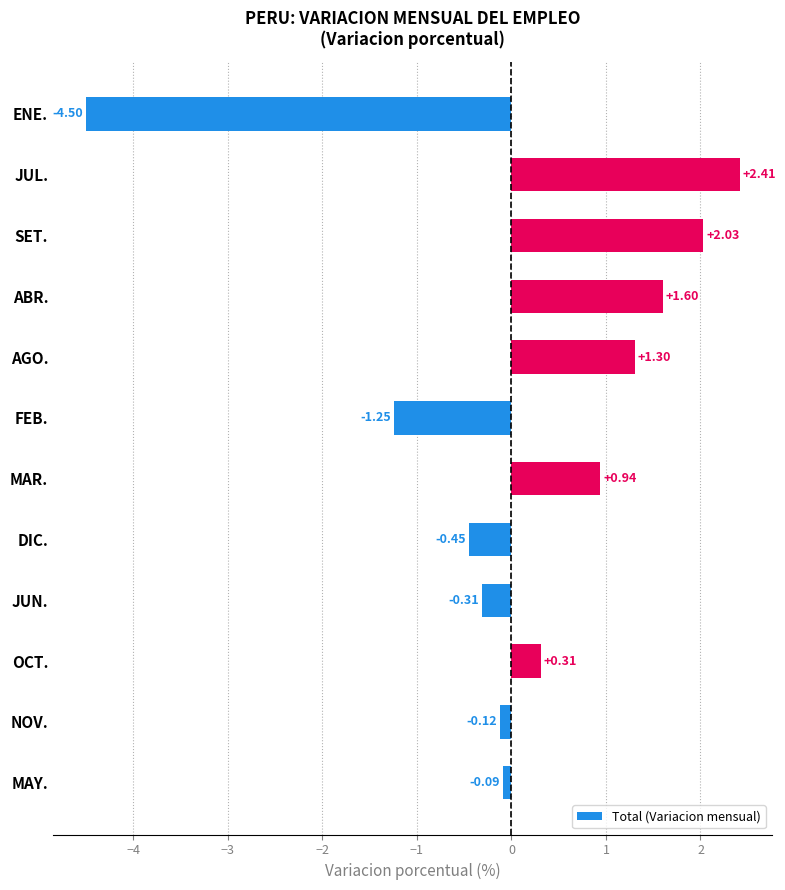

Rank the categories by value from highest to lowest.

JUL., SET., ABR., AGO., MAR., OCT., MAY., NOV., JUN., DIC., FEB., ENE.